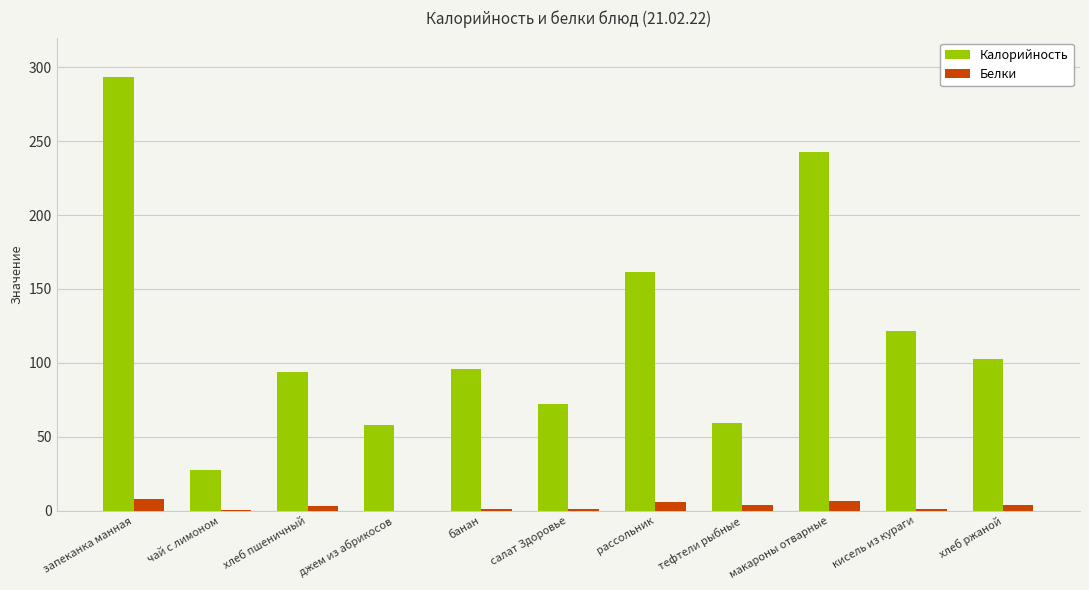

What is the highest value of the Белки series?

8.2